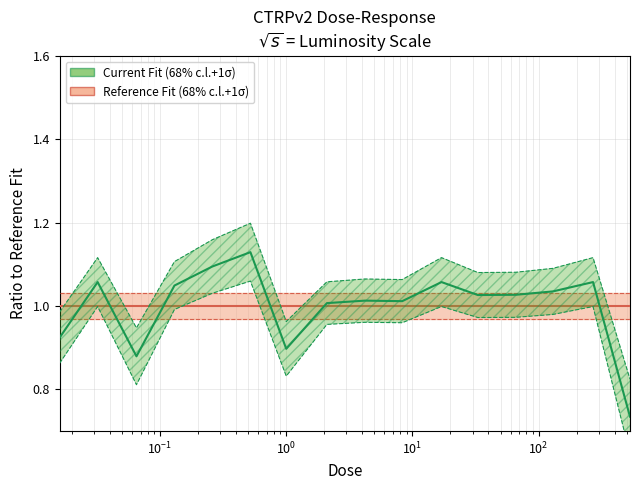

True or false: the data has more than 1 interior local peaks.

True